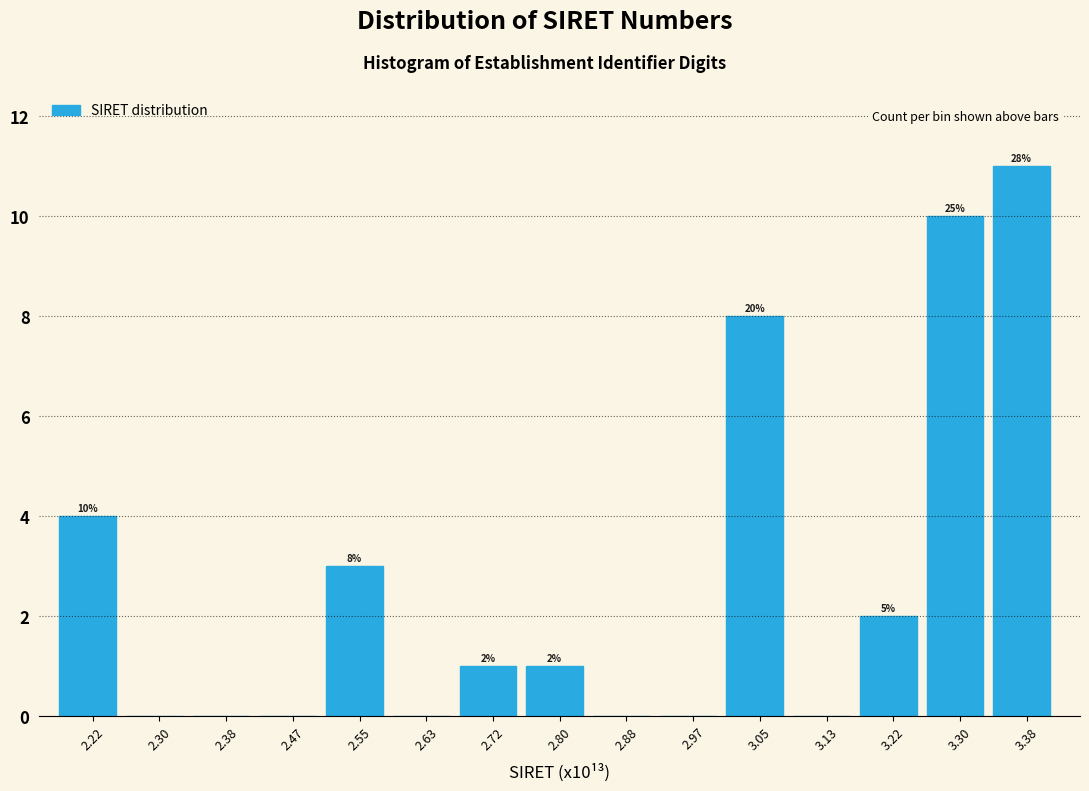

Over which range of the x-axis is the bar tallest?

3.34 to 3.43